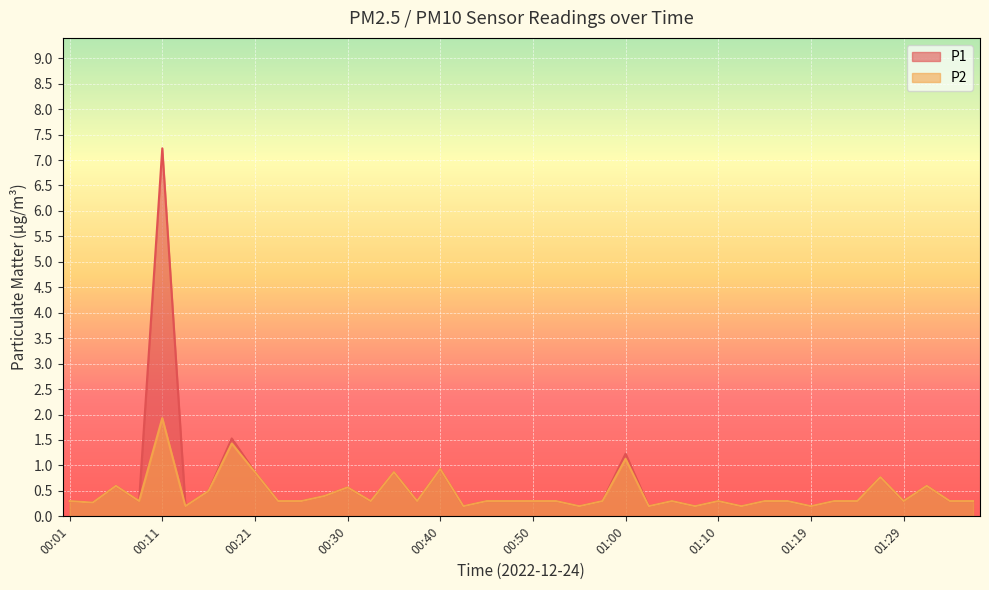

How many lines are shown in the chart?

2